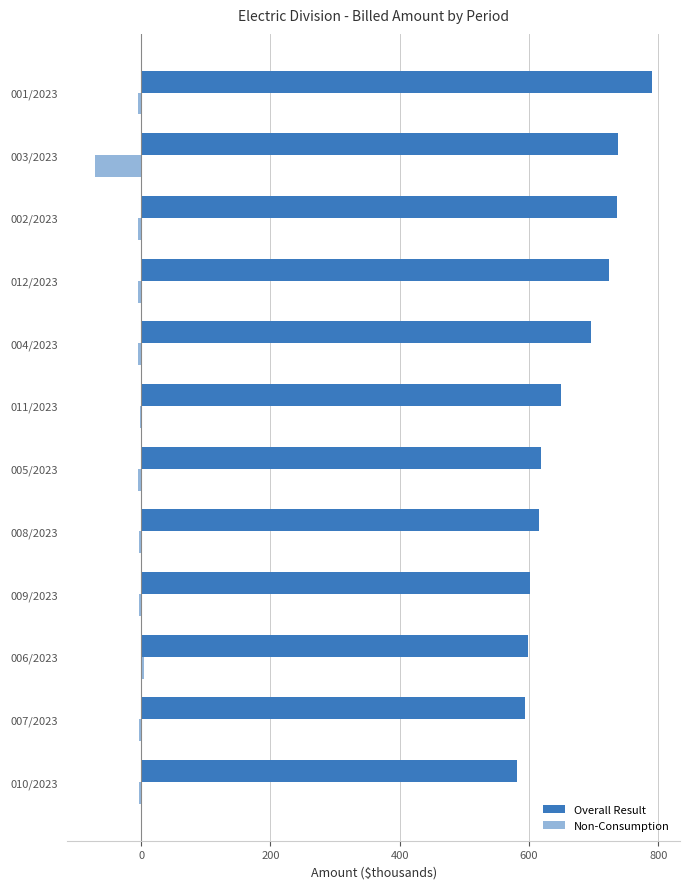

Which series has the widest spread of values?

Overall Result